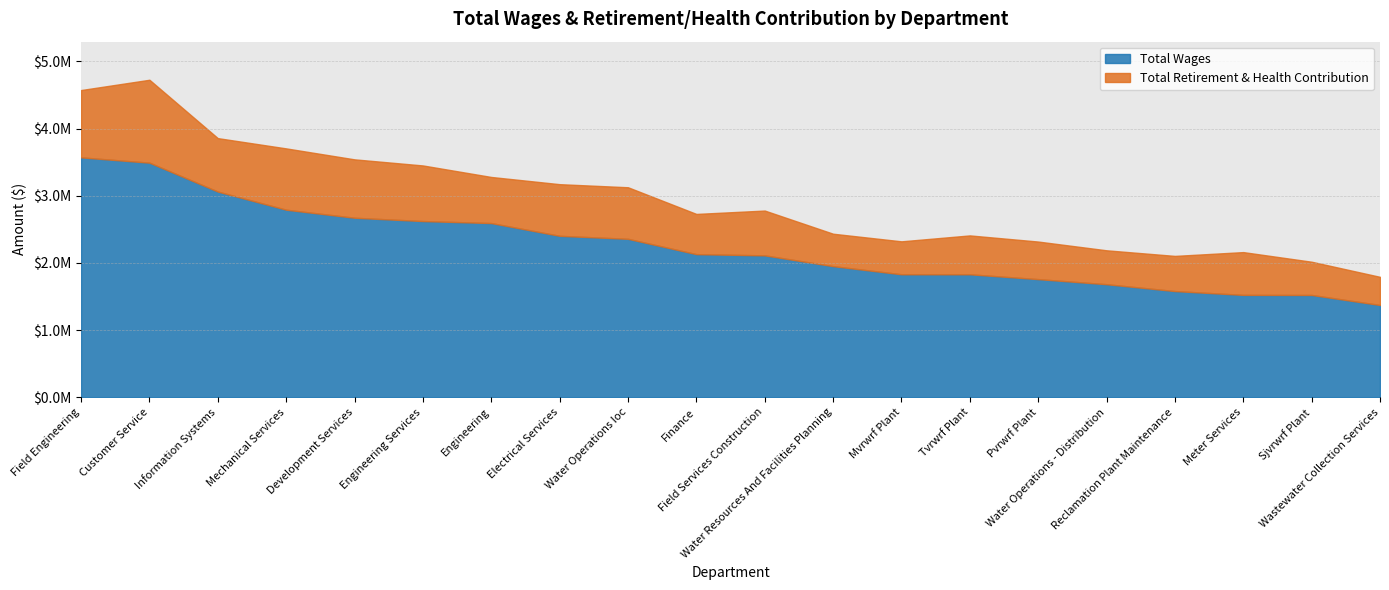

What is the value of the 1st point from the left?

3571510